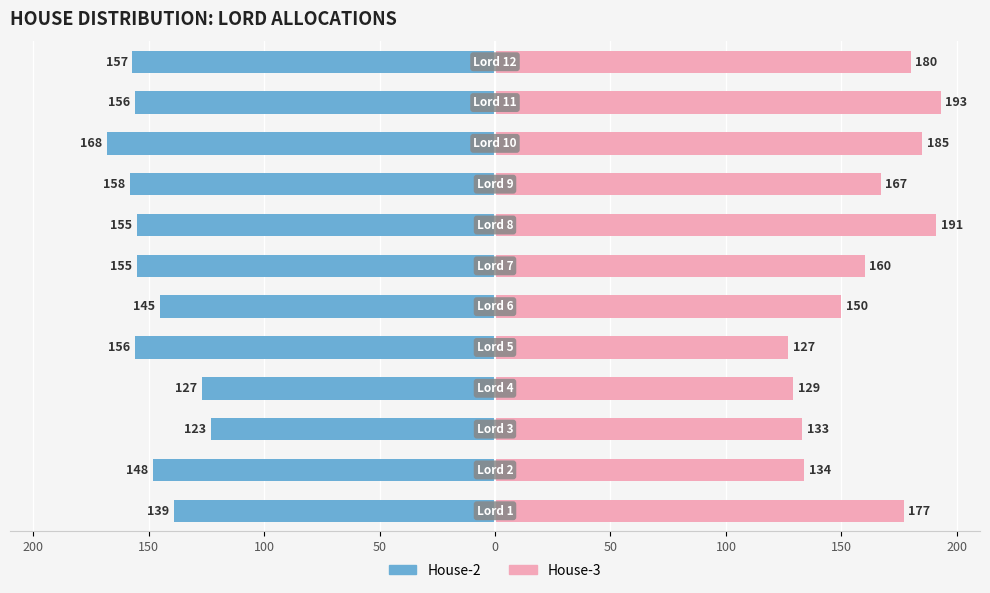

Is it true that House-2 equals -270 at 150?

False